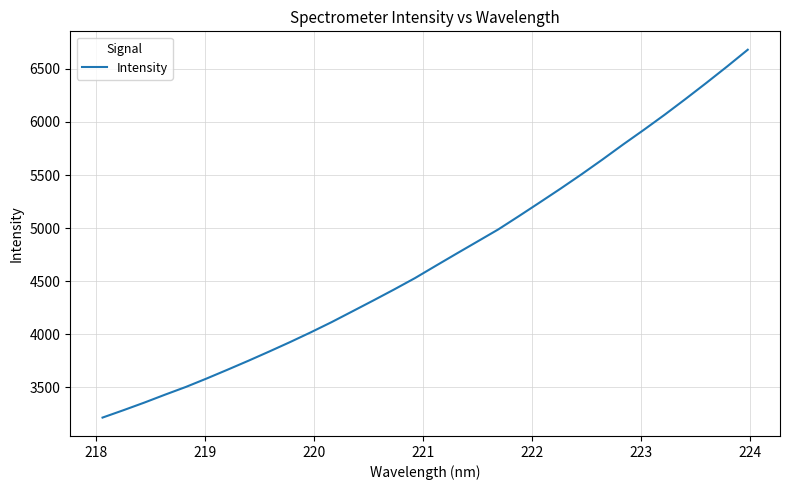

What is the maximum value shown in the chart?

6680.2